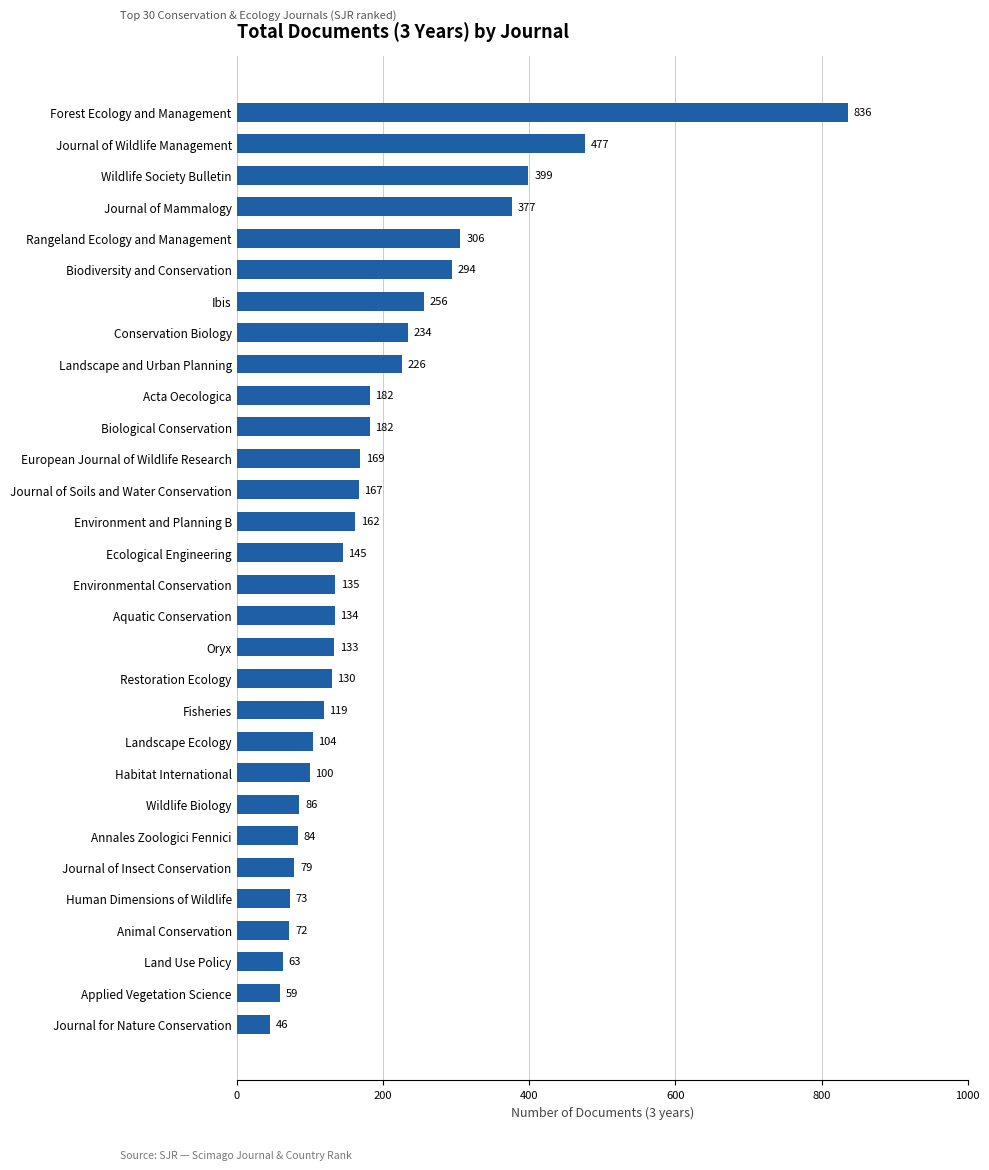

Between Fisheries and Environment and Planning B, which is larger?

Environment and Planning B